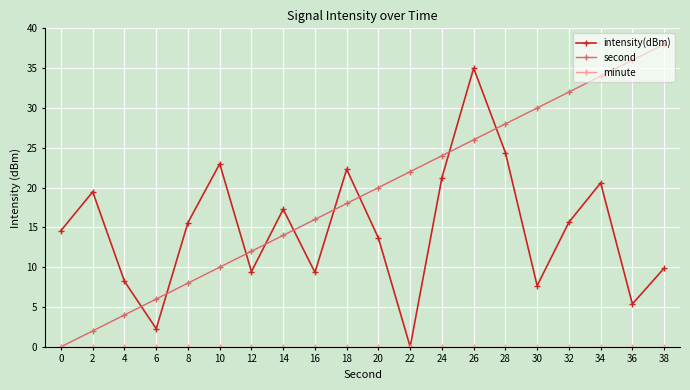

What is the difference between the maximum and minimum values in the intensity(dBm) series?

35.0